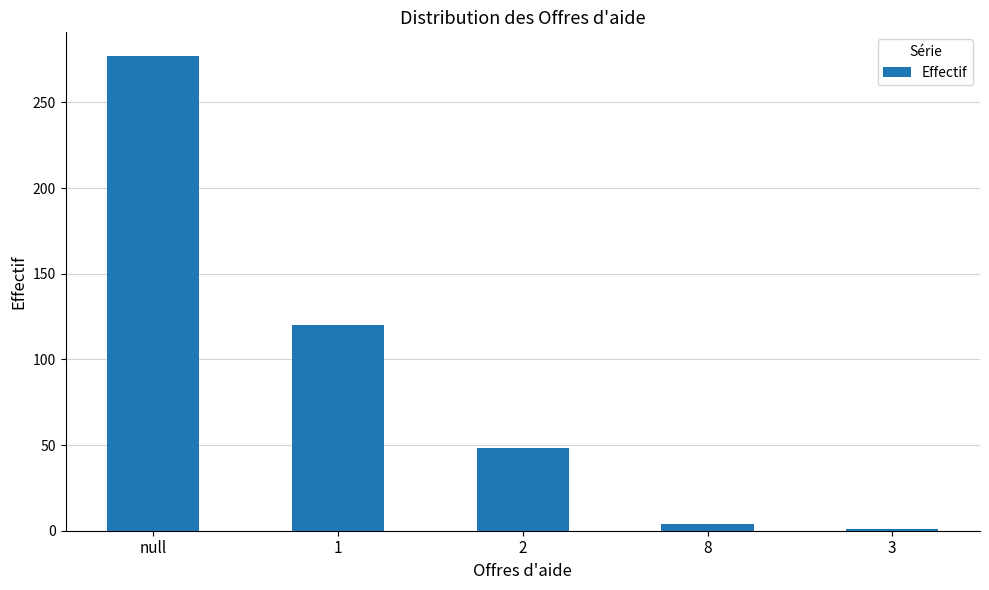

What is the ratio of the value at 2 to the value at 1?

0.4